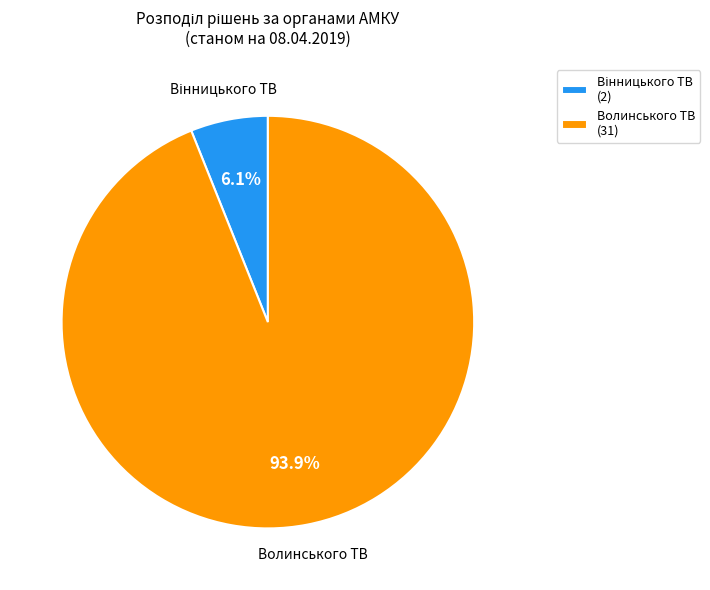

Is there a majority slice in this chart?

Yes